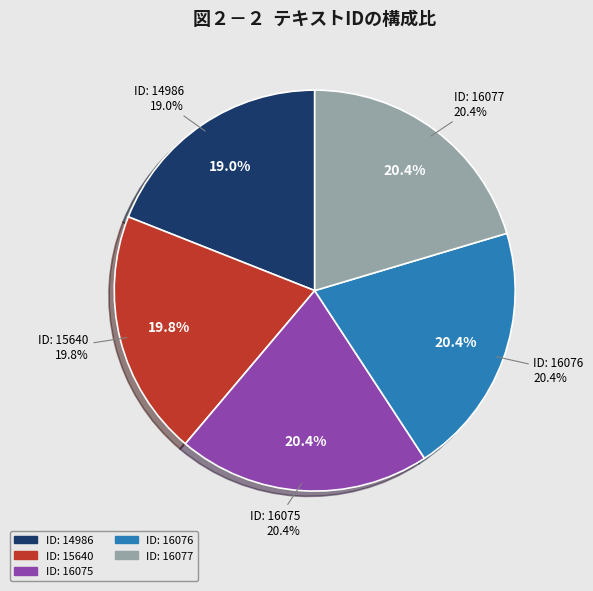

What percentage is the 16077 slice, to the nearest percent?

20%